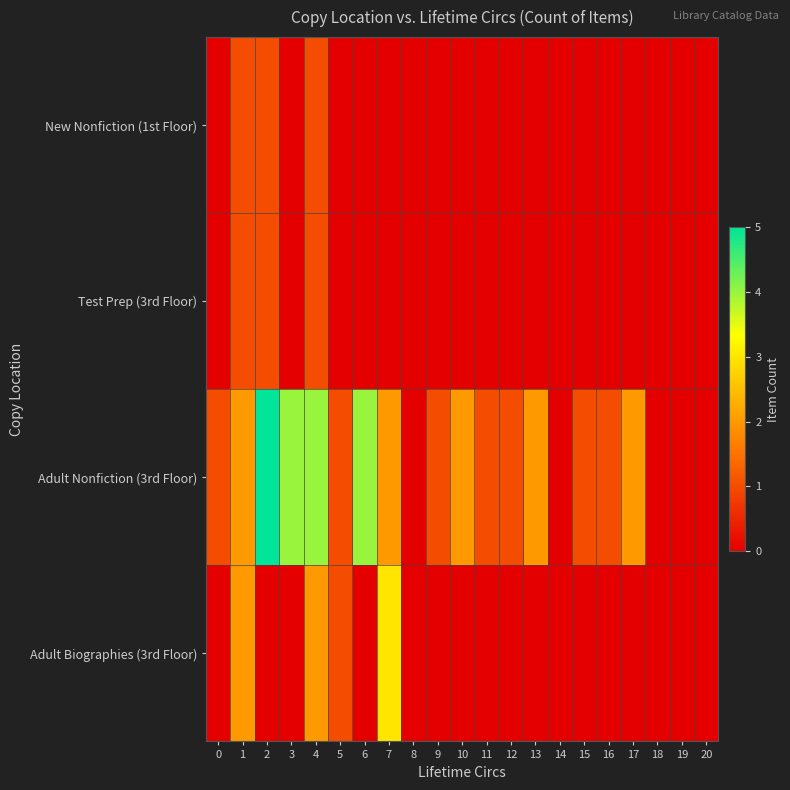

At which category is the sum across all series the highest?

4